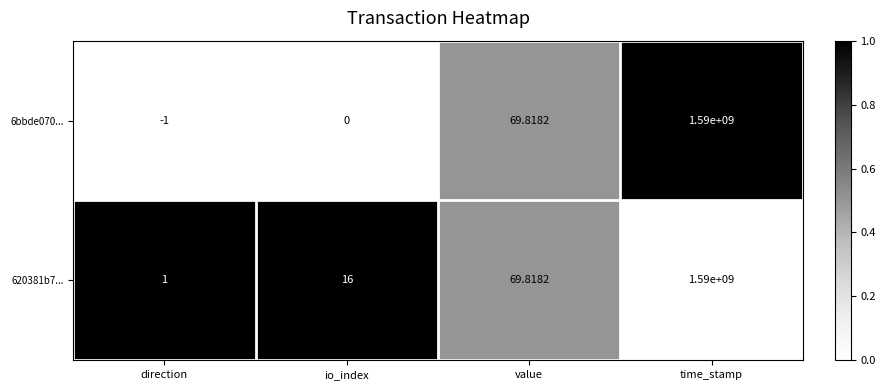

At which category is the sum across all series the highest?

time_stamp